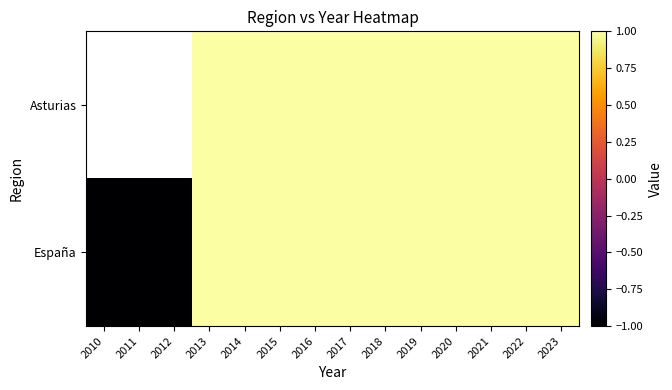

What is the maximum value shown in the chart?

1.0